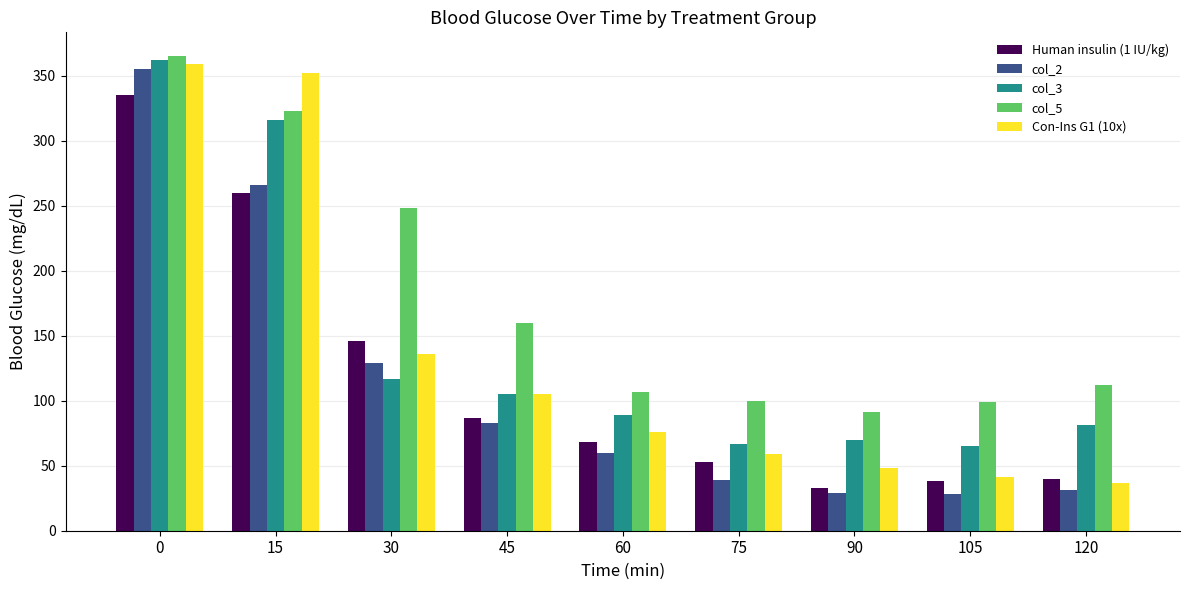

Which series has the largest range (max minus min)?

col_2